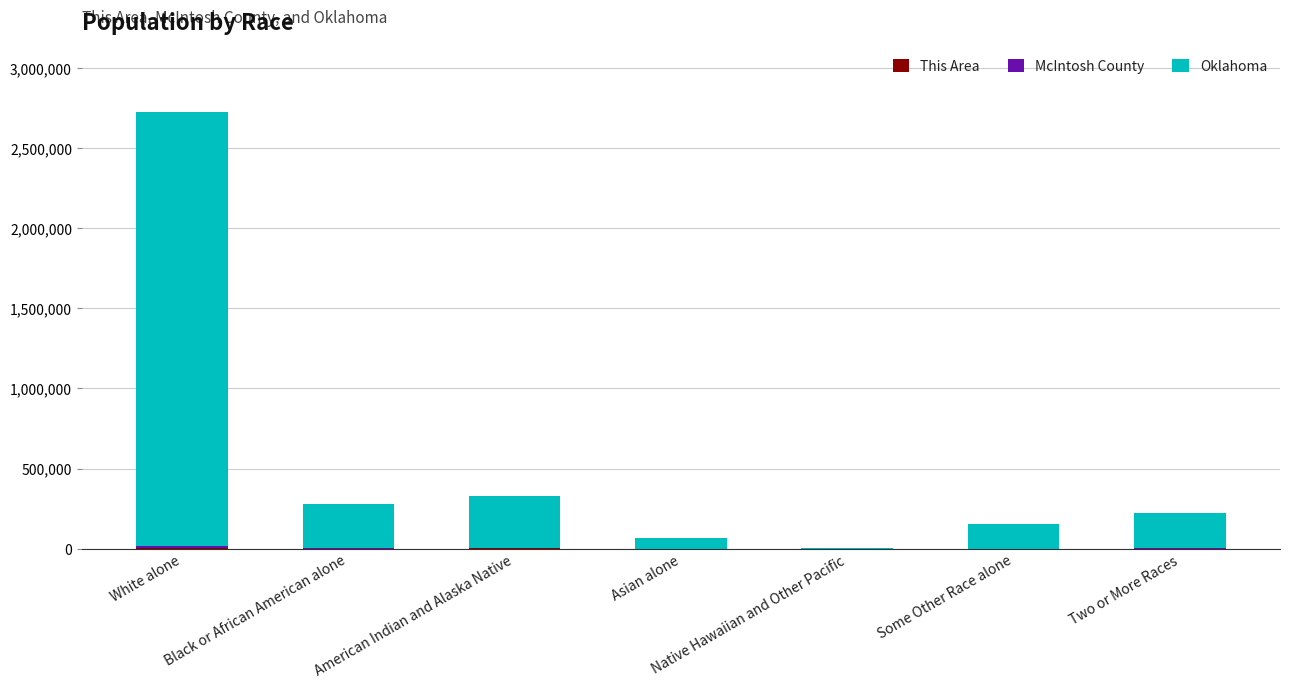

At which category is the sum across all series the highest?

White alone